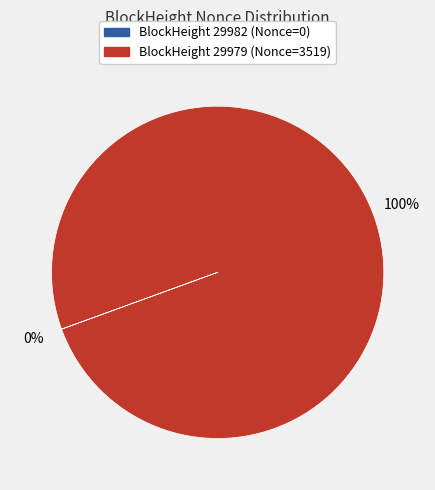

To the nearest percent, what is the average slice percentage?

50%